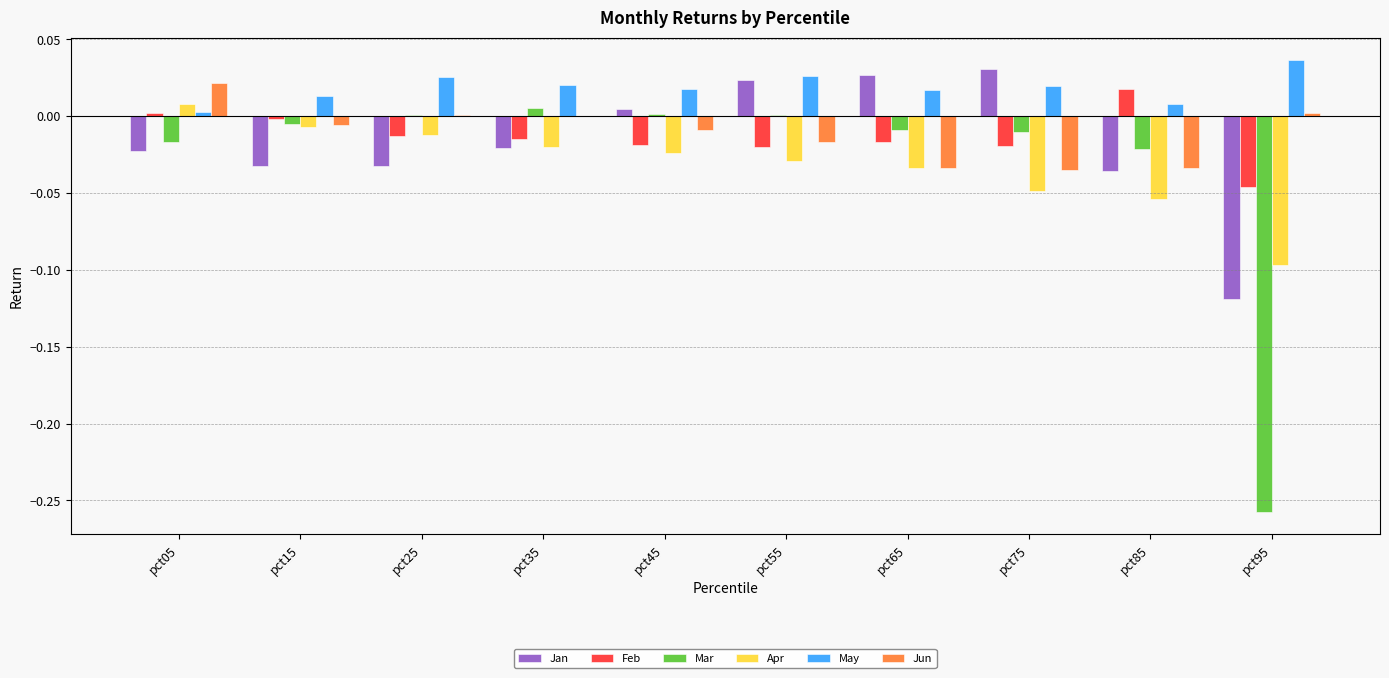

Are the bars horizontal?

No